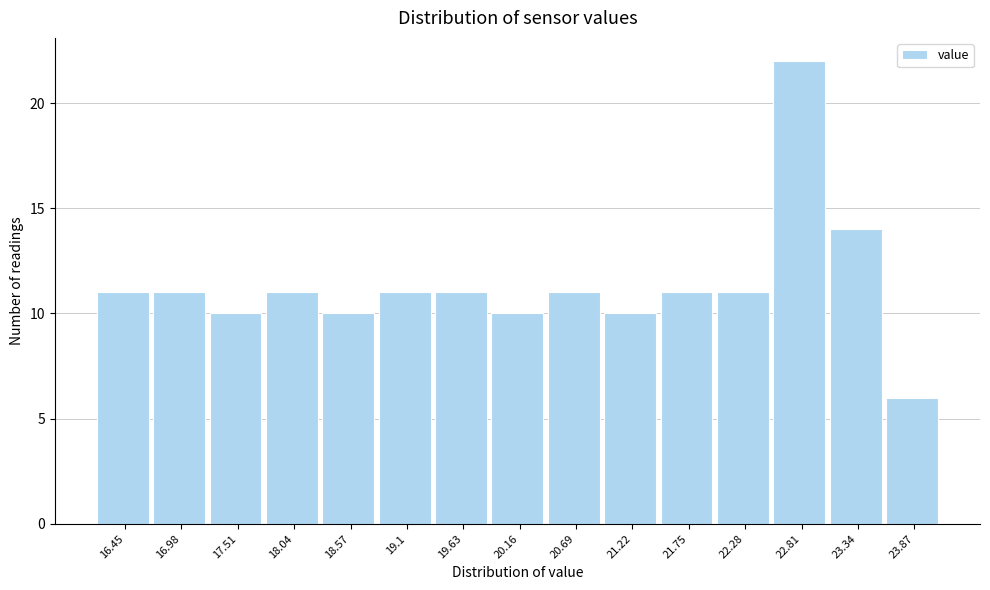

Reading right to left, extract all data points from this chart.

6	14	22	11	11	10	11	10	11	11	10	11	10	11	11